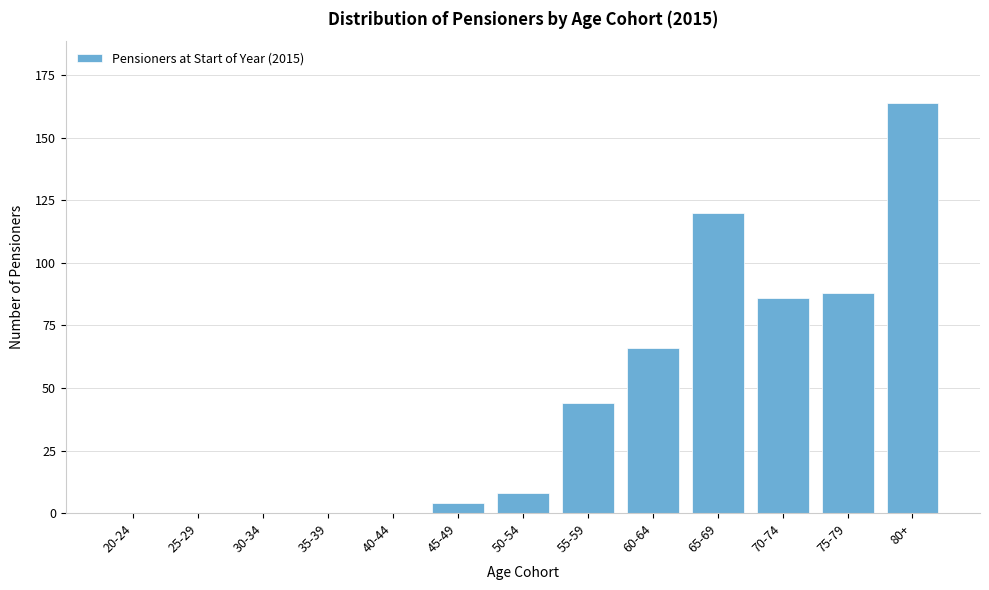

Reading right to left, transcribe all the data shown in this chart.

80+=164	75-79=88	70-74=86	65-69=120	60-64=66	55-59=44	50-54=8	45-49=4	40-44=0	35-39=0	30-34=0	25-29=0	20-24=0